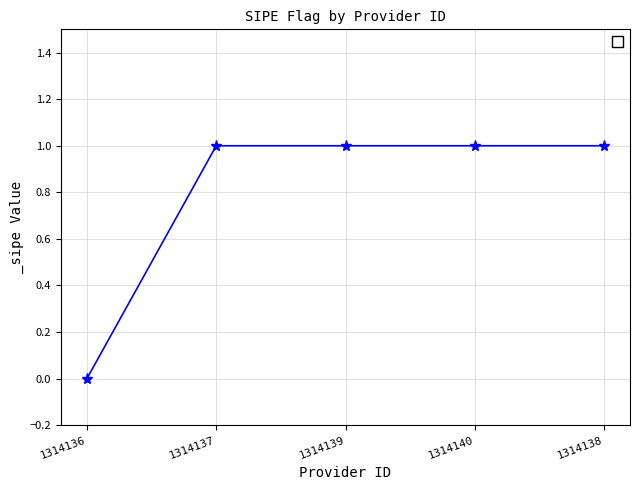

What is the sum of all values?

4